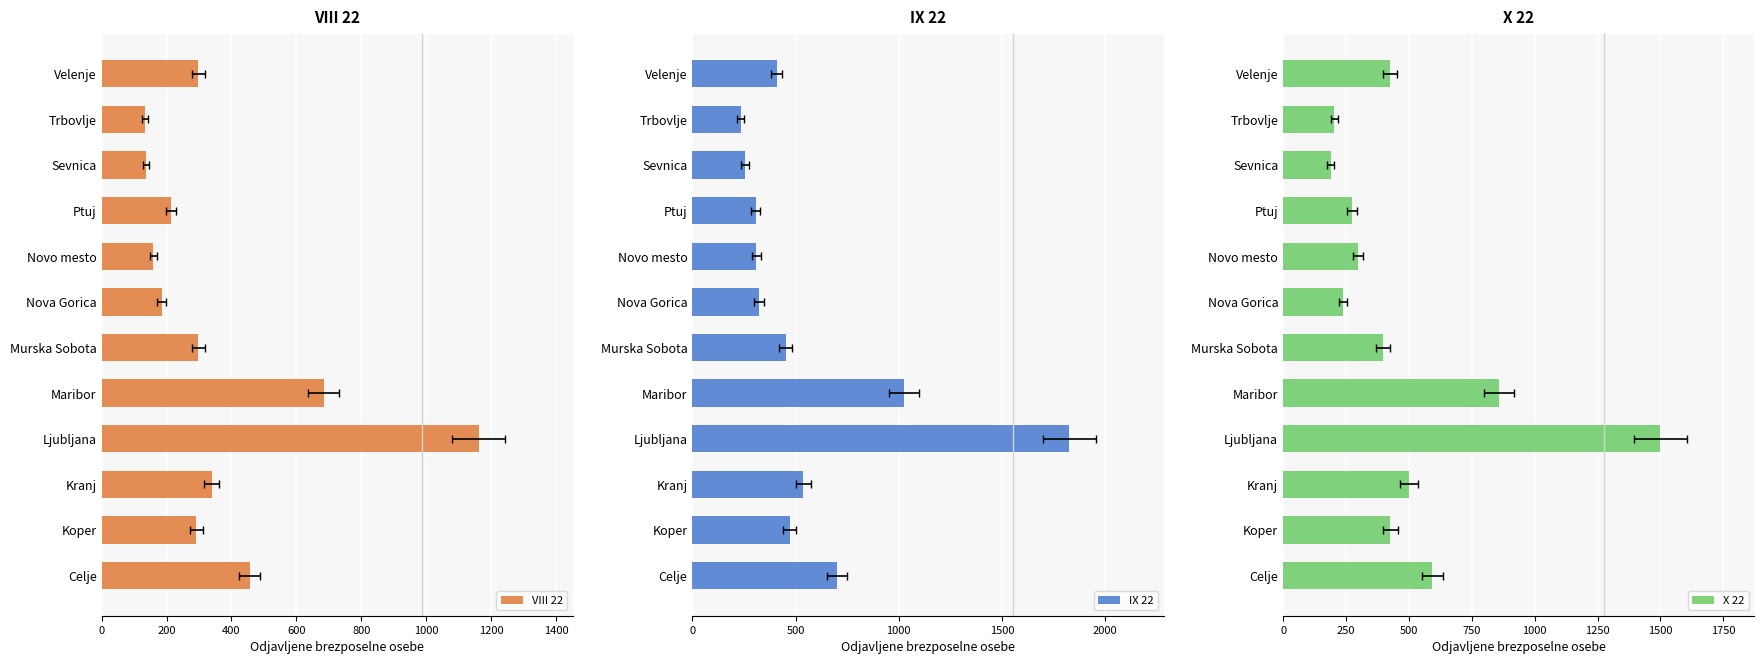

Between Kranj and Ljubljana, which is larger?

Ljubljana